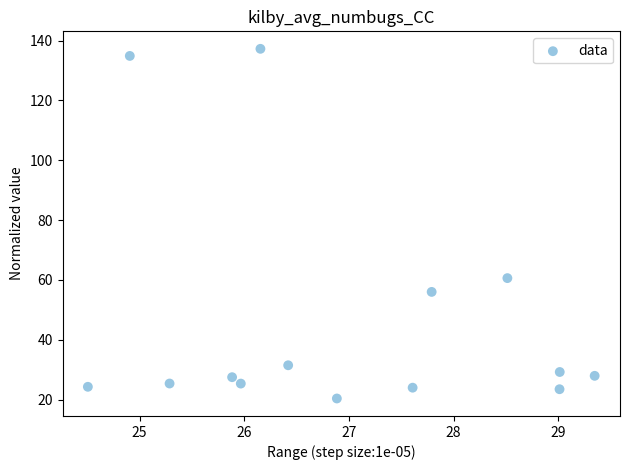

What is the range of Y values (max minus min)?

116.9